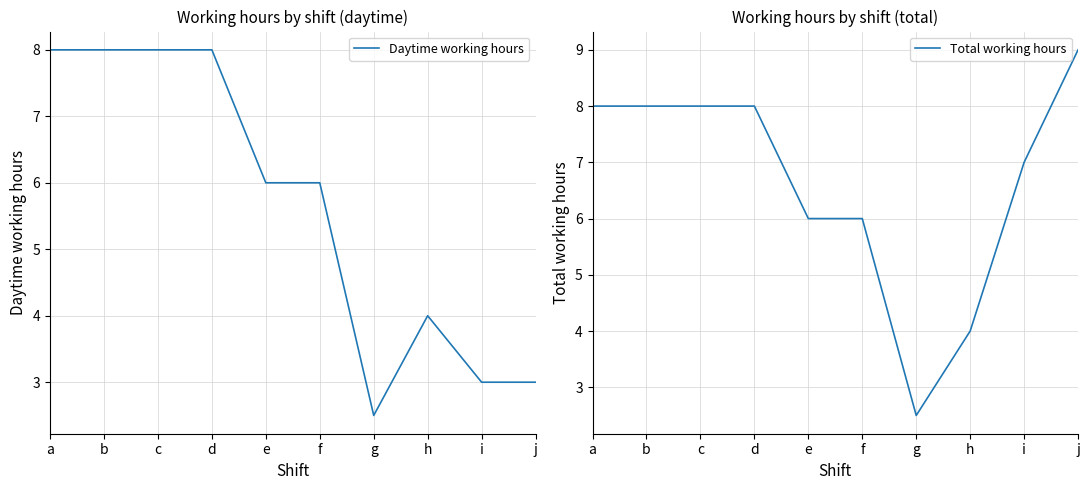

Which category has the highest value across all series?

j